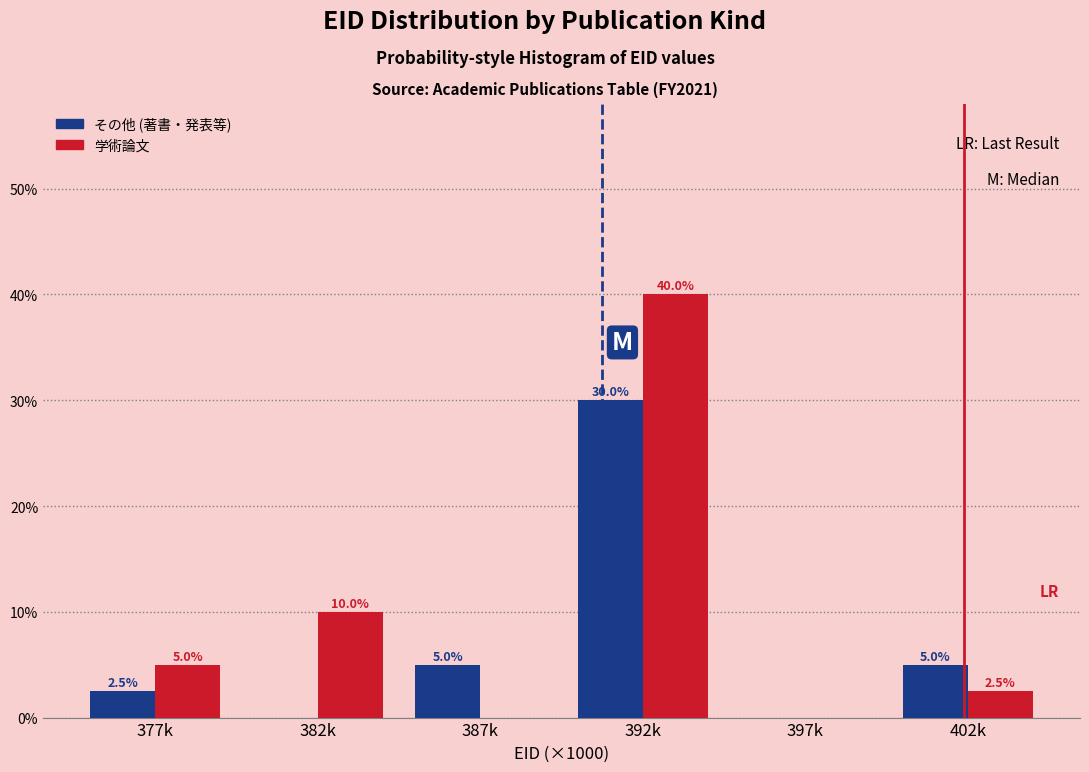

Reading right to left, what are all the values shown in this chart?

その他 (著書・発表等): 402k=5.0	397k=0.0	392k=30.0	387k=5.0	382k=0.0	377k=2.5
学術論文: 402k=2.5	397k=0.0	392k=40.0	387k=0.0	382k=10.0	377k=5.0